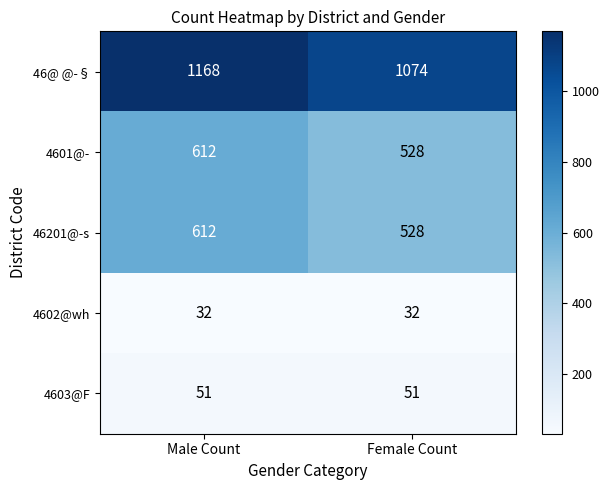

What is the average value of the 4602@wh series?

32